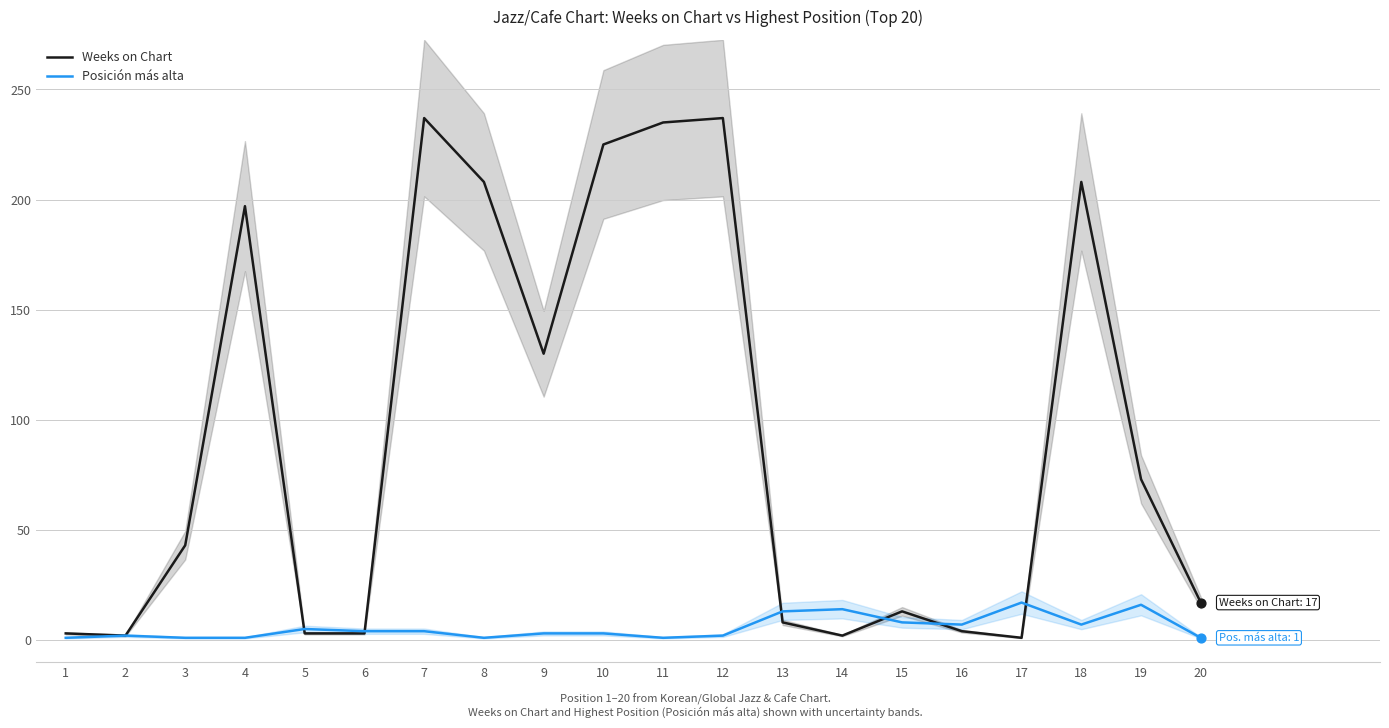

Which series has the largest total across all categories?

Weeks on Chart